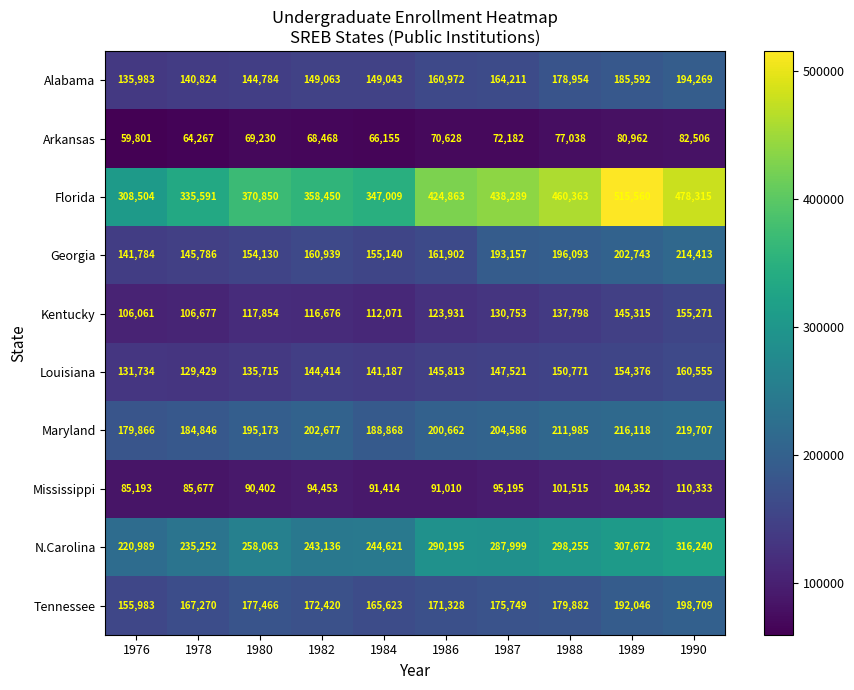

How many series are shown in this chart?

10